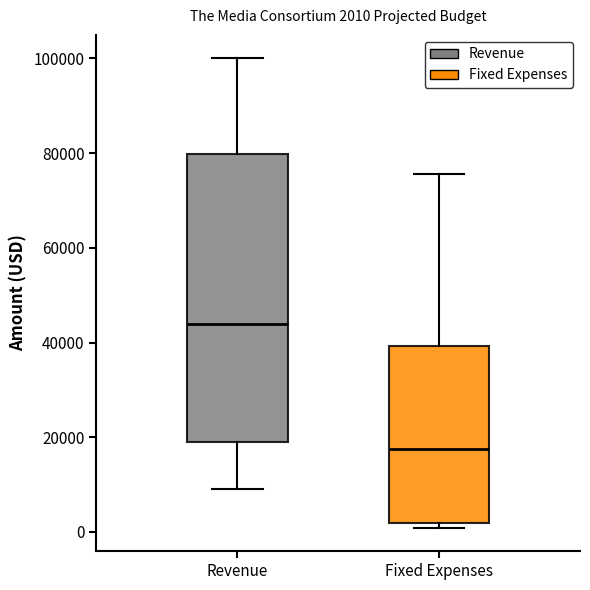

Which box's median line is the lowest?

Fixed Expenses